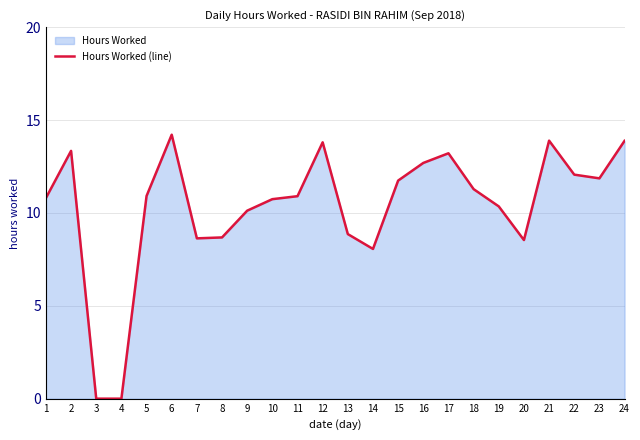

True or false: the data has more than 1 interior local peaks.

True